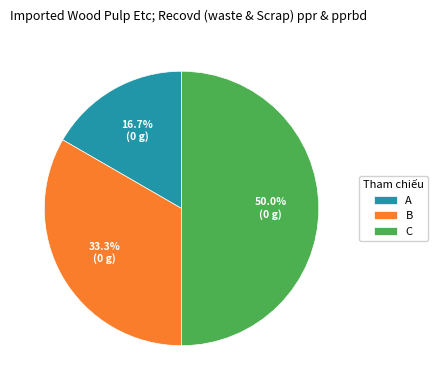

To the nearest percent, what is the difference between the largest and smallest slice percentages?

33%